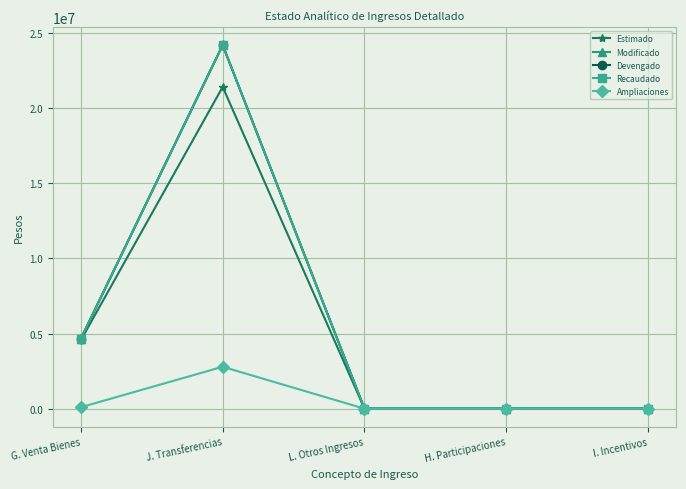

How many lines are shown in the chart?

5